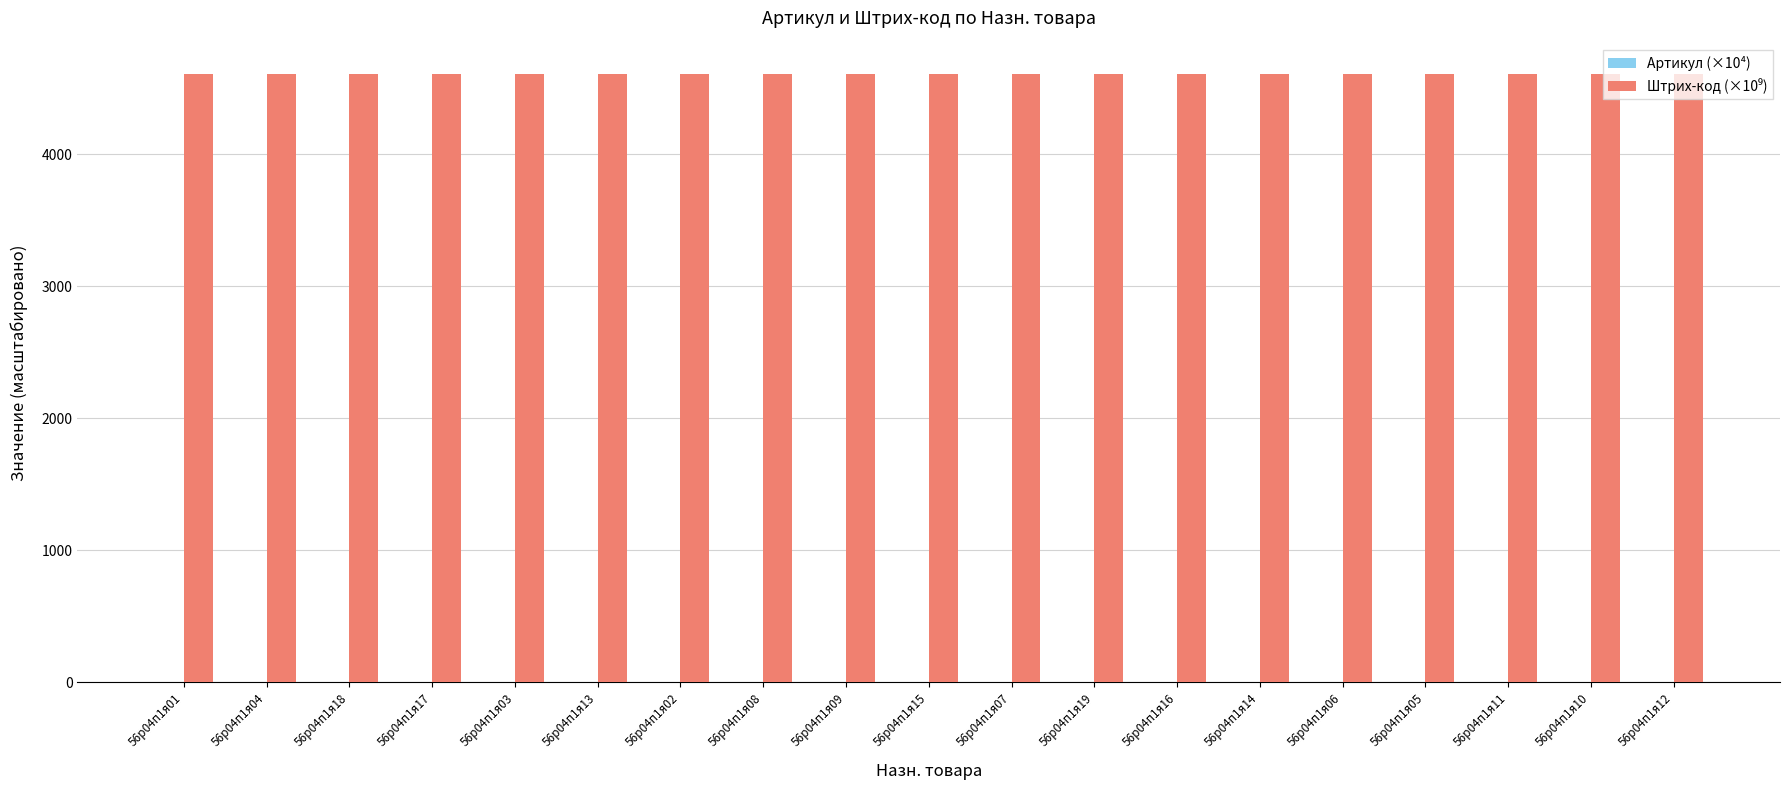

What is the average value of the Артикул (×10⁴) series?

3.9